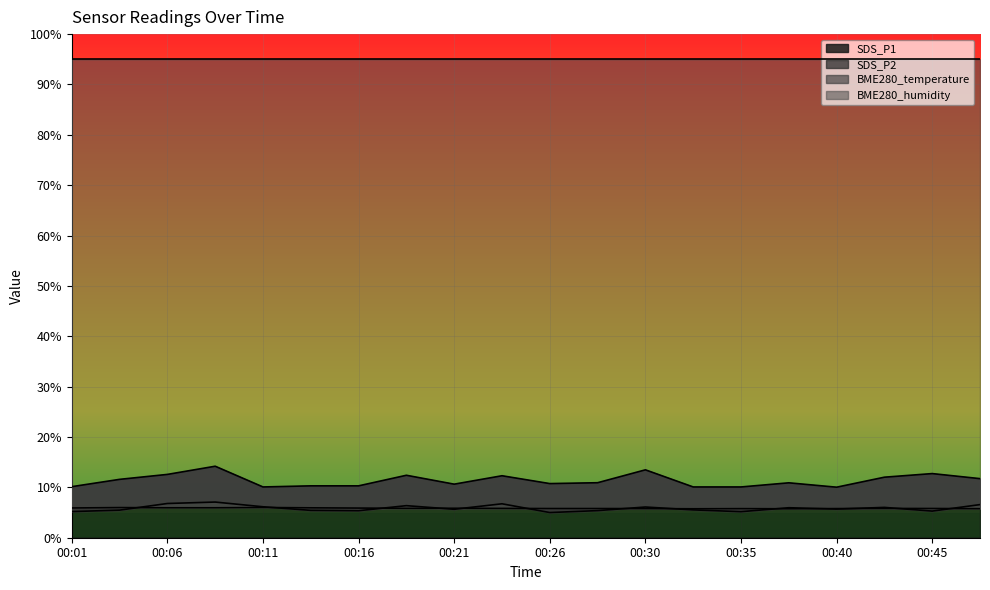

What is the minimum value shown in the chart?

5.0